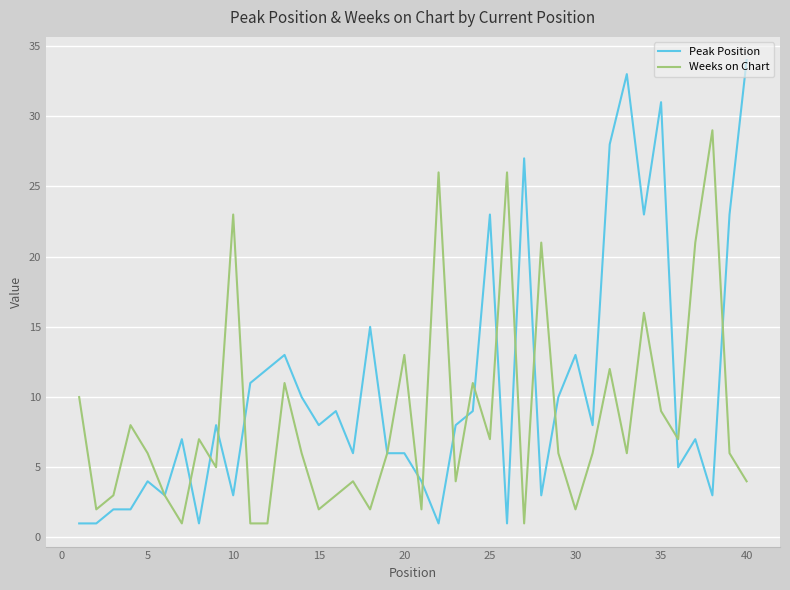

Which series has the largest total across all categories?

Peak Position